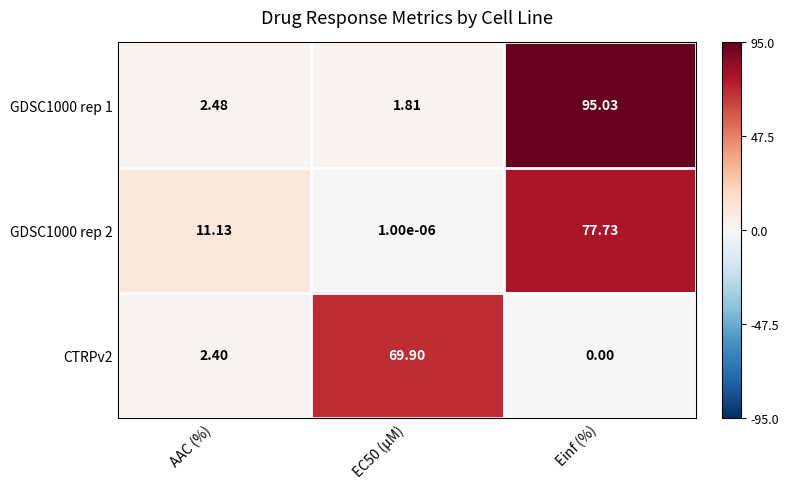

Is the value of GDSC1000 rep 2 at AAC (%) greater than the value of CTRPv2 at EC50 (µM)?

No